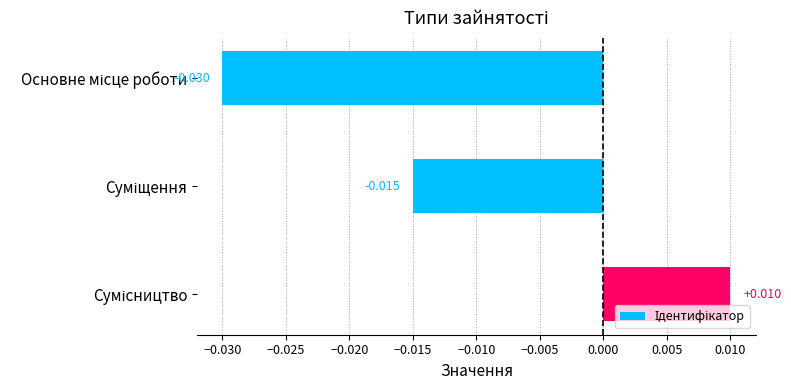

Does the chart contain any negative values?

Yes